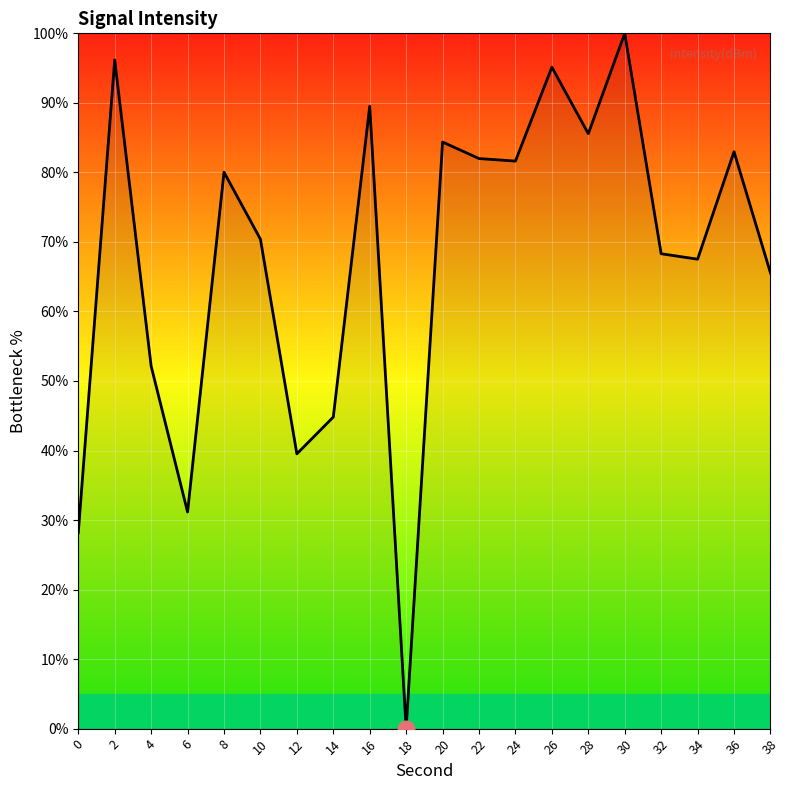

The chart shows a value of 65.5 at 38. True or false?

True